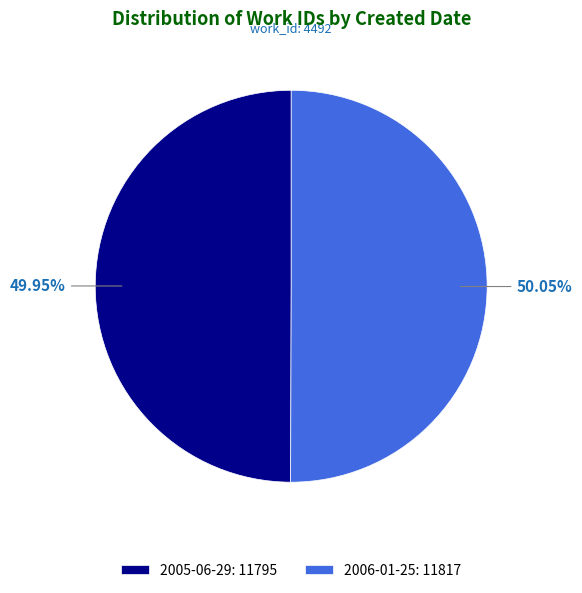

To the nearest percent, what is the average slice percentage?

50%